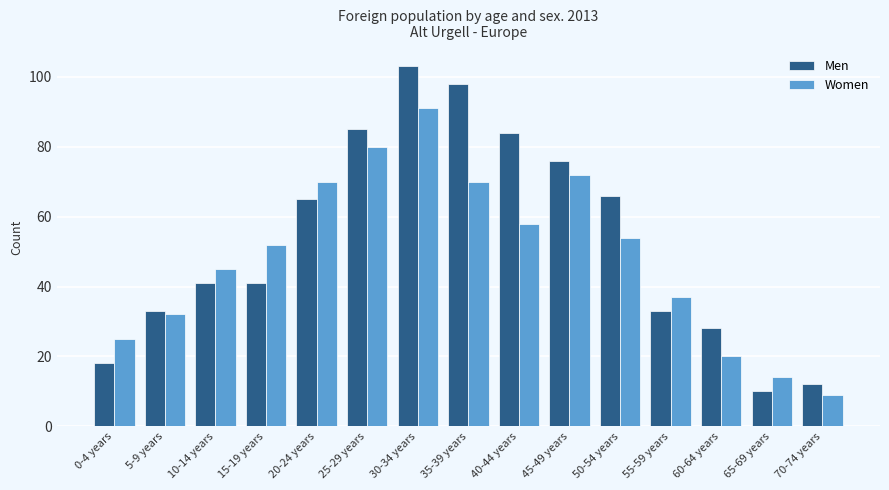

Rank the series at 60-64 years from lowest to highest value.

Women, Men